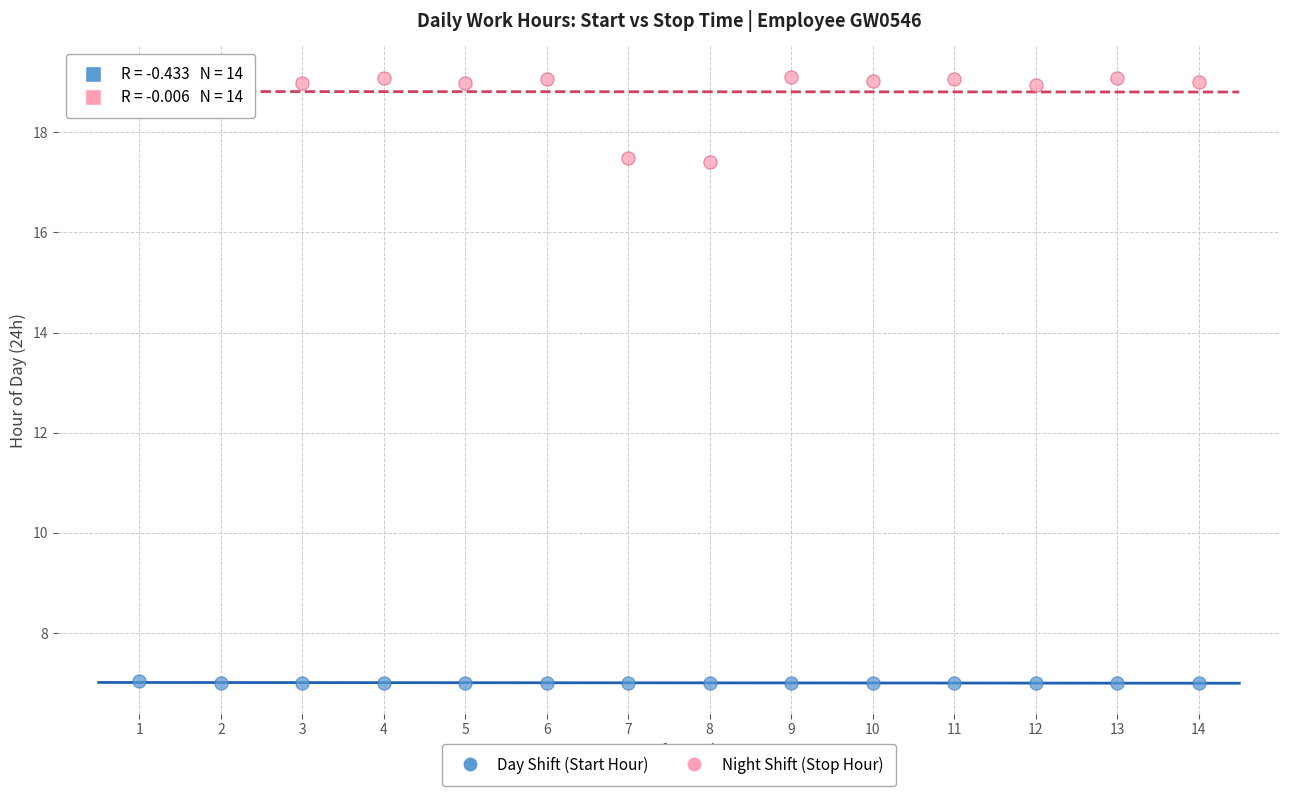

Which series has the widest spread of Y values?

Night Shift (Stop Hour)